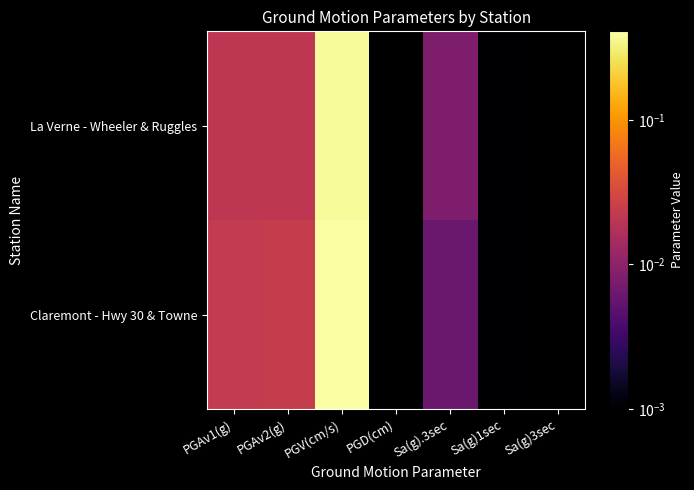

The value of La Verne - Wheeler & Ruggles at PGV(cm/s) is 0.6. True or false?

False